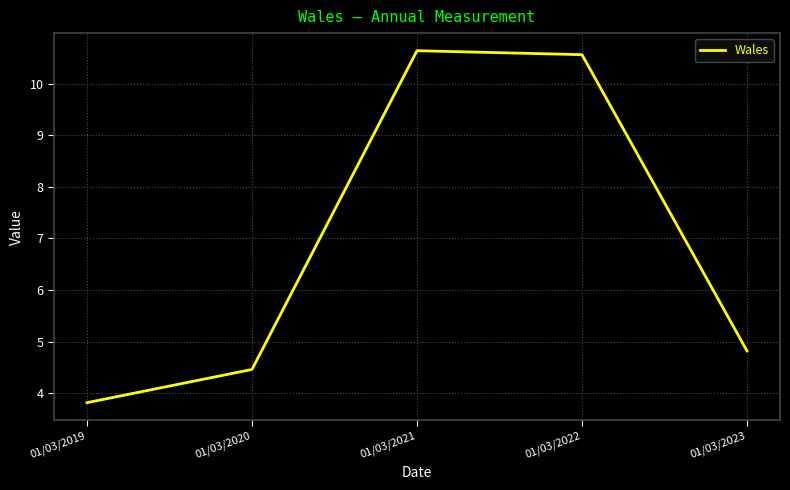

List the labels in order of value, smallest first.

01/03/2019, 01/03/2020, 01/03/2023, 01/03/2022, 01/03/2021